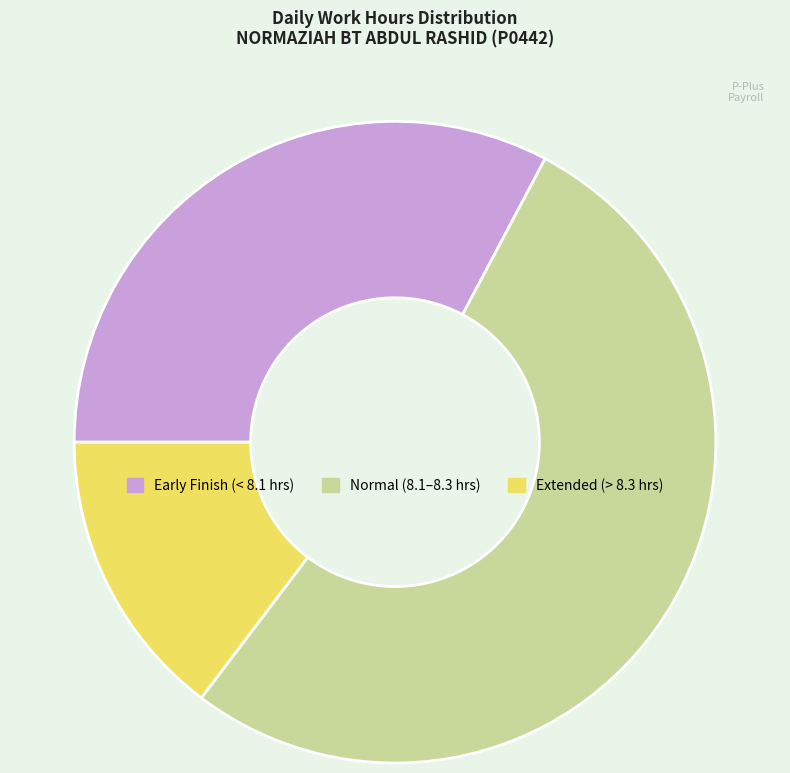

Count the number of slices in the pie.

3